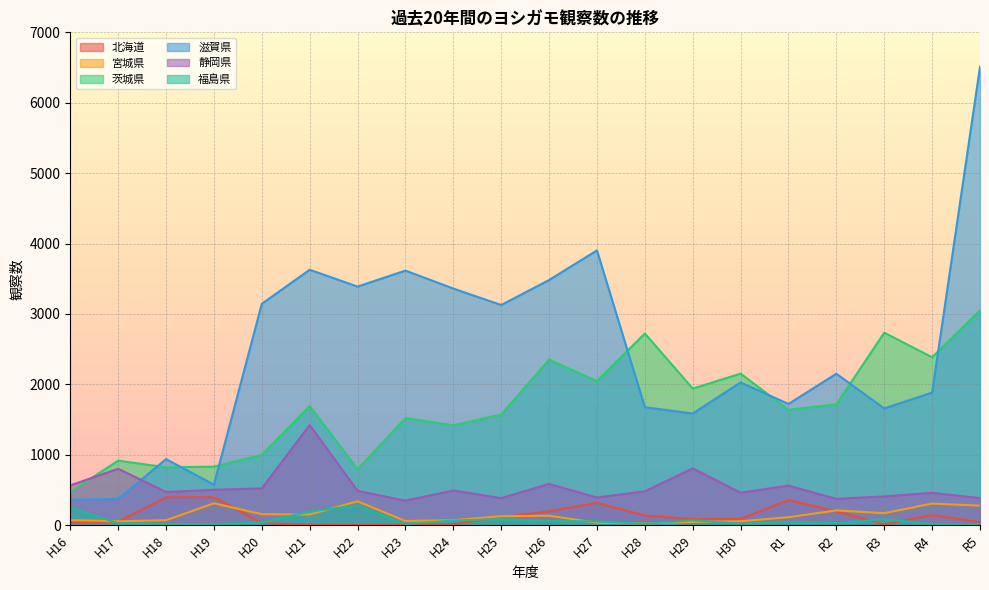

What is the lowest value of the 福島県 series?

8